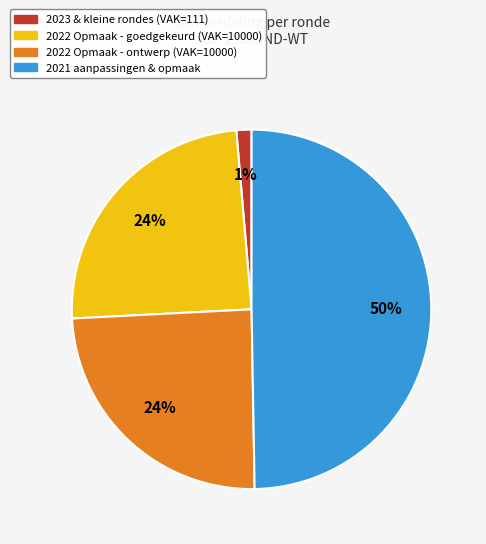

How many slices are in this pie chart?

4